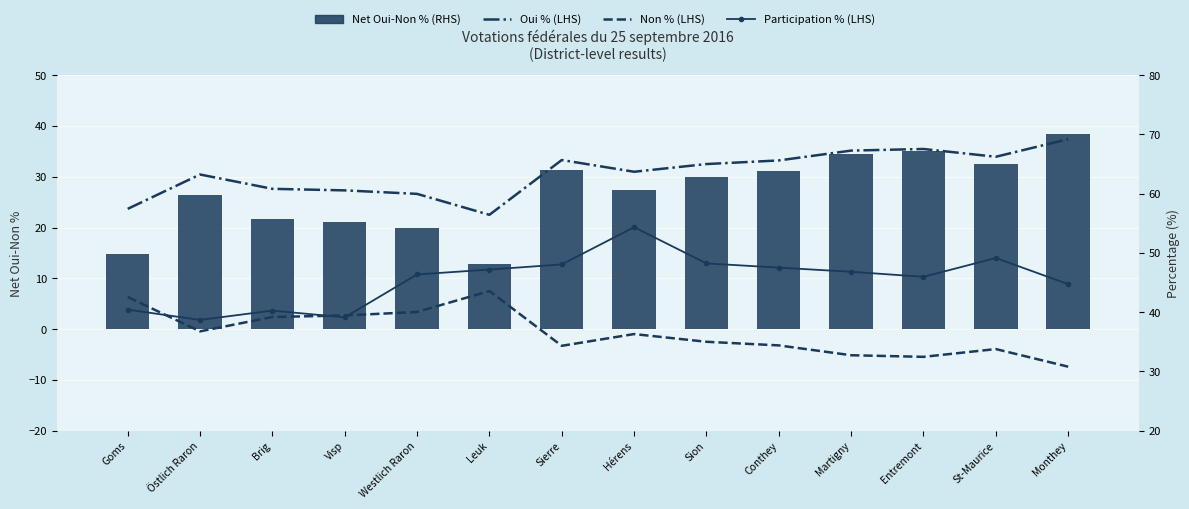

What is the maximum value shown in the chart?

69.2